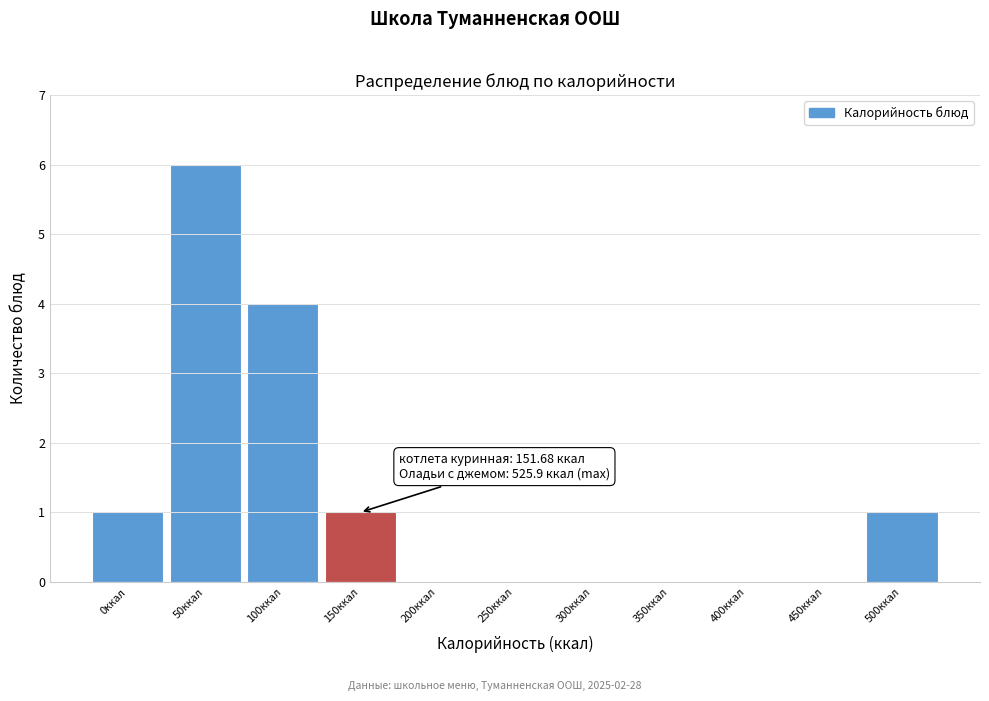

Reading right to left, list all the values displayed in this chart.

500ккал=1	450ккал=0	400ккал=0	350ккал=0	300ккал=0	250ккал=0	200ккал=0	150ккал=1	100ккал=4	50ккал=6	0ккал=1